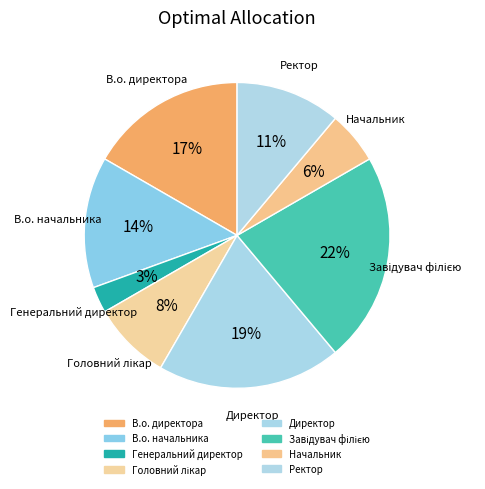

How many segments does this pie chart have?

8